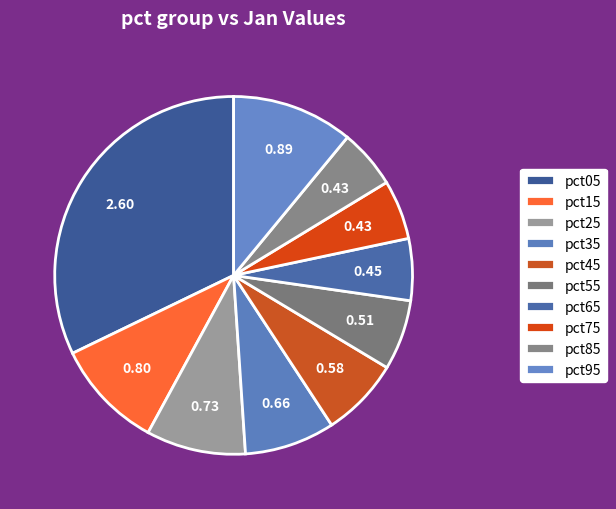

How many segments does this pie chart have?

10